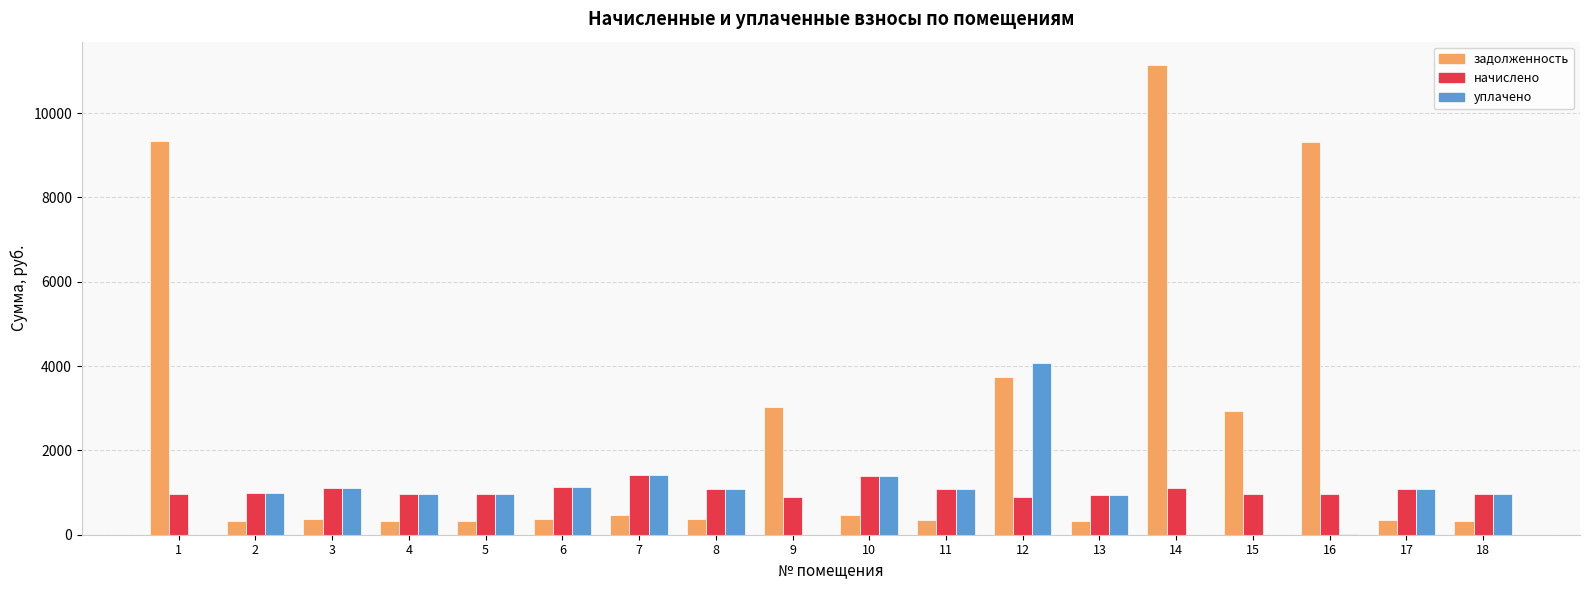

What is the total value across all series at 1?

10291.7